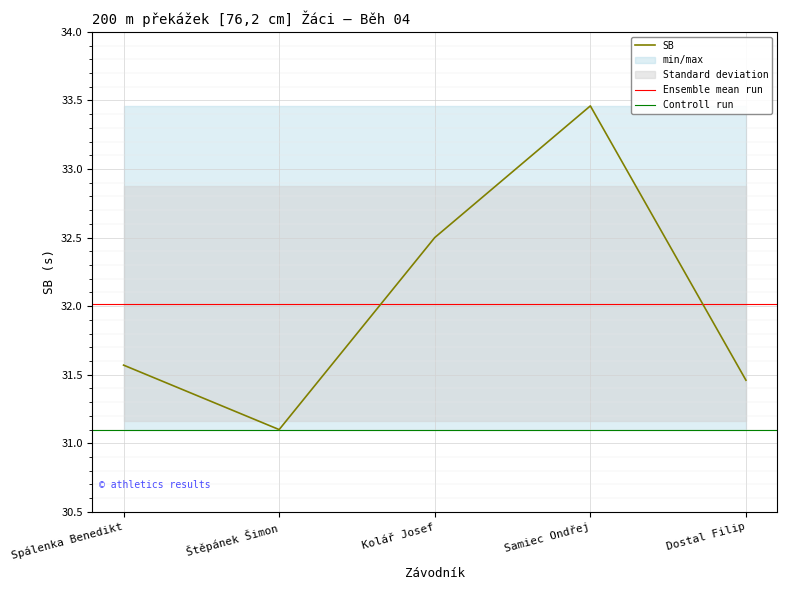

What is the sum of the values at Spálenka Benedikt and Dostal Filip?

63.0